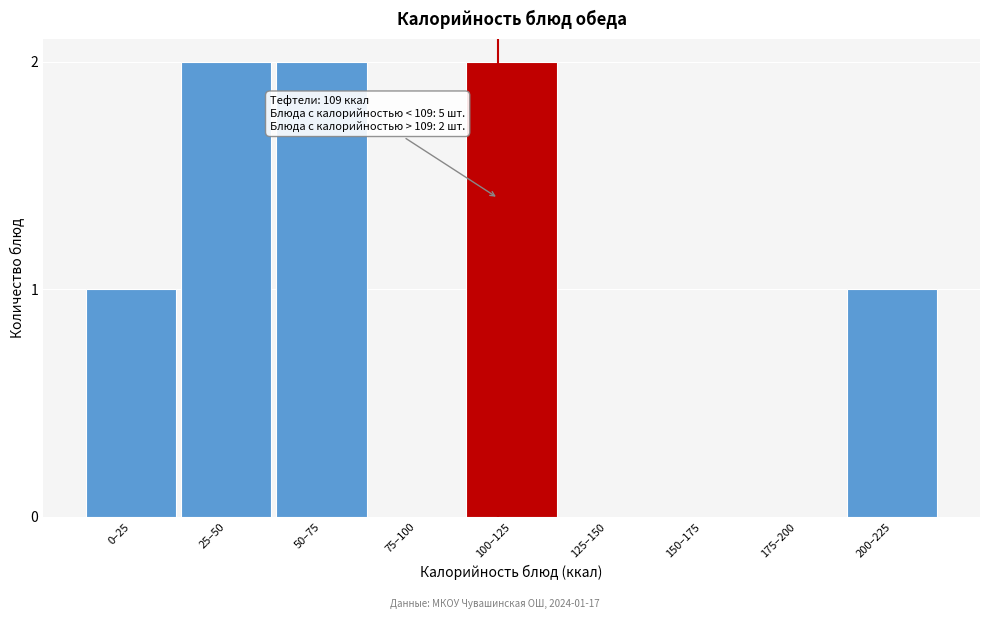

Reading left to right, what are all the values shown in this chart?

0–25=1	25–50=2	50–75=2	75–100=0	100–125=2	125–150=0	150–175=0	175–200=0	200–225=1